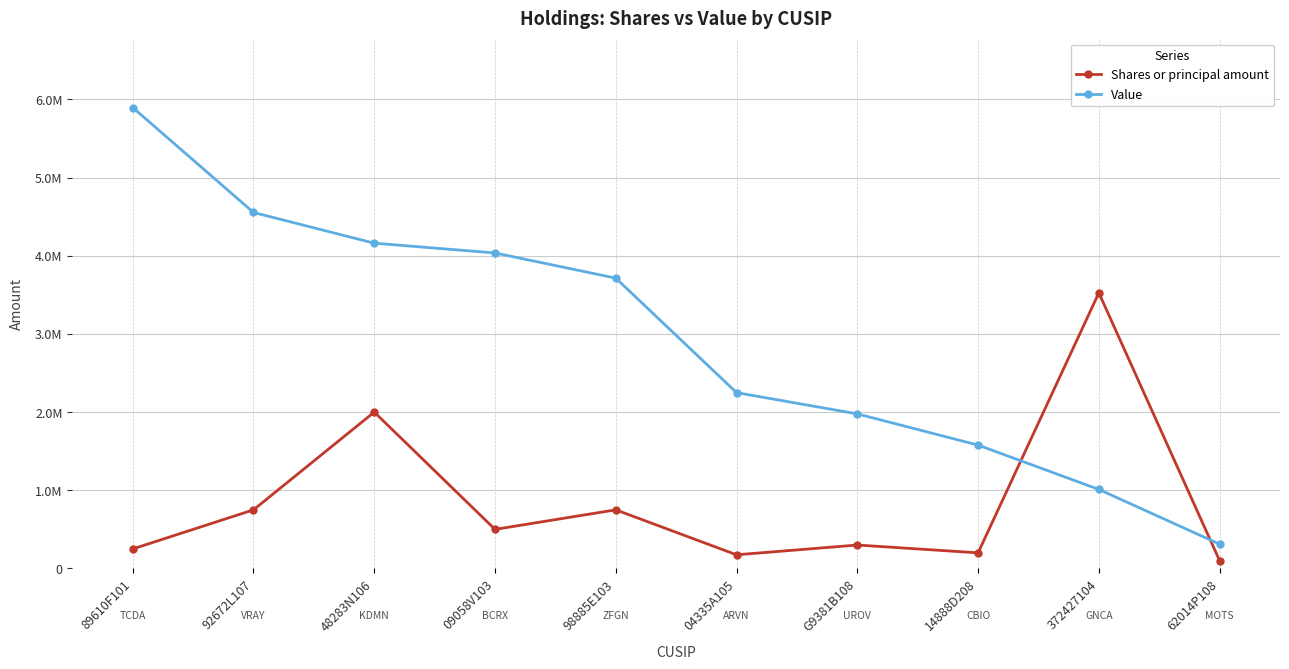

What is the label of the 4th point from the left?

09058V103